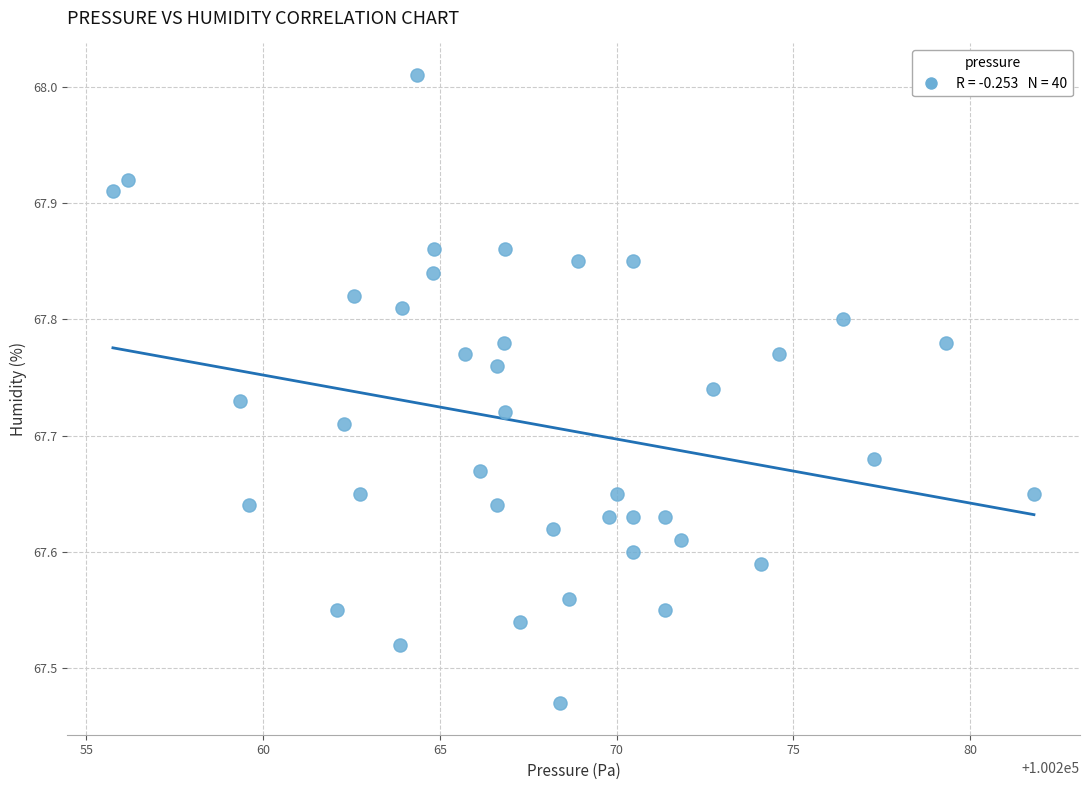

What is the range of Y values (max minus min)?

0.5